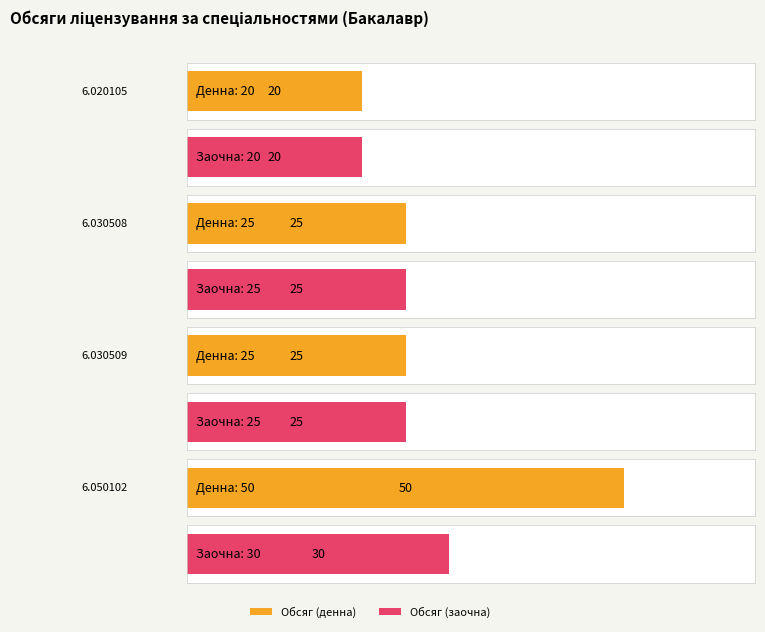

What is the value of the Обсяг (денна) bar at the 4th from the left?

50